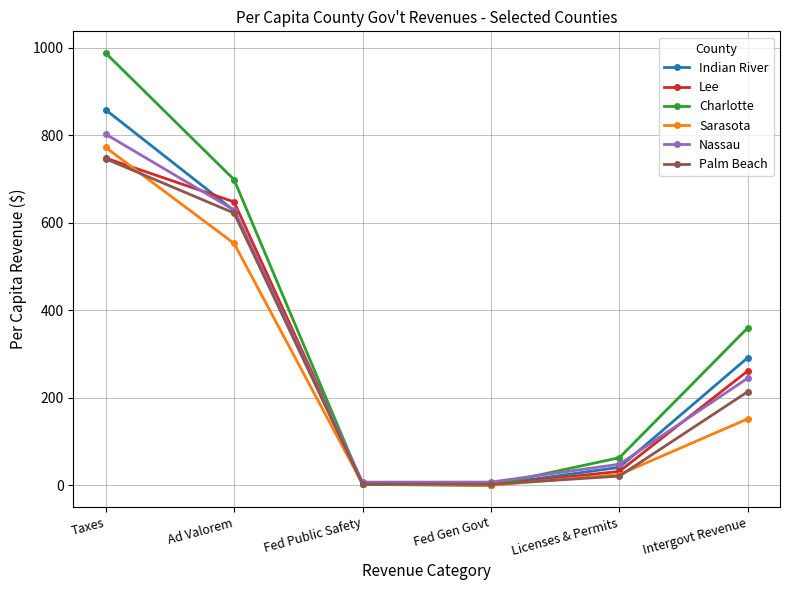

How many lines are shown in the chart?

6